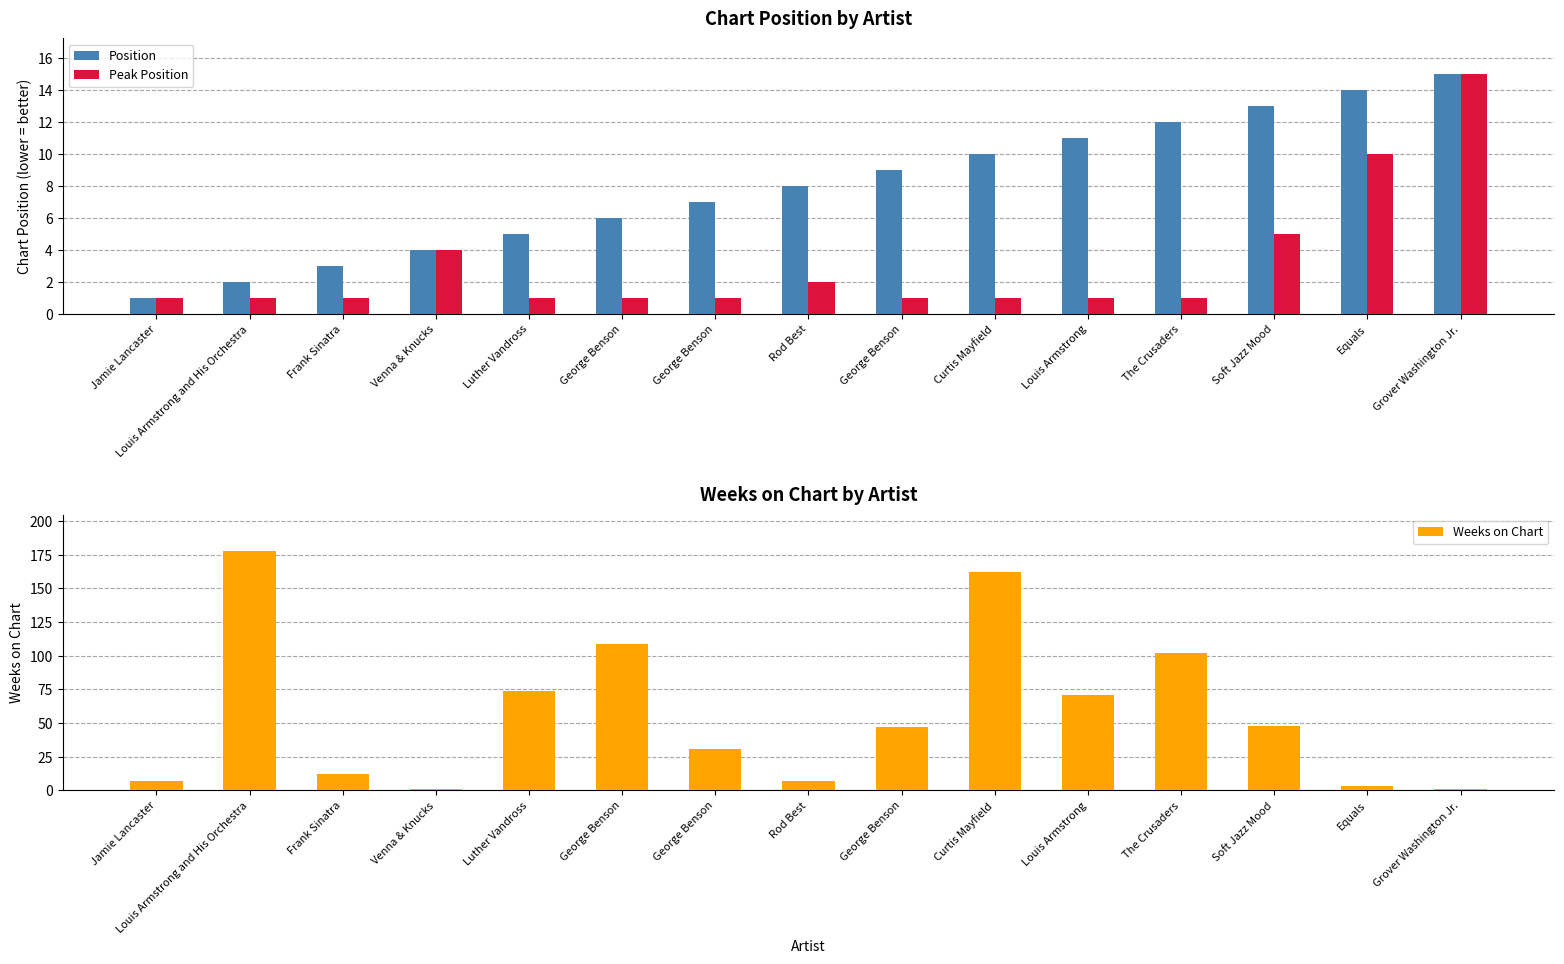

Is it true that Position equals 15 at George Benson?

False